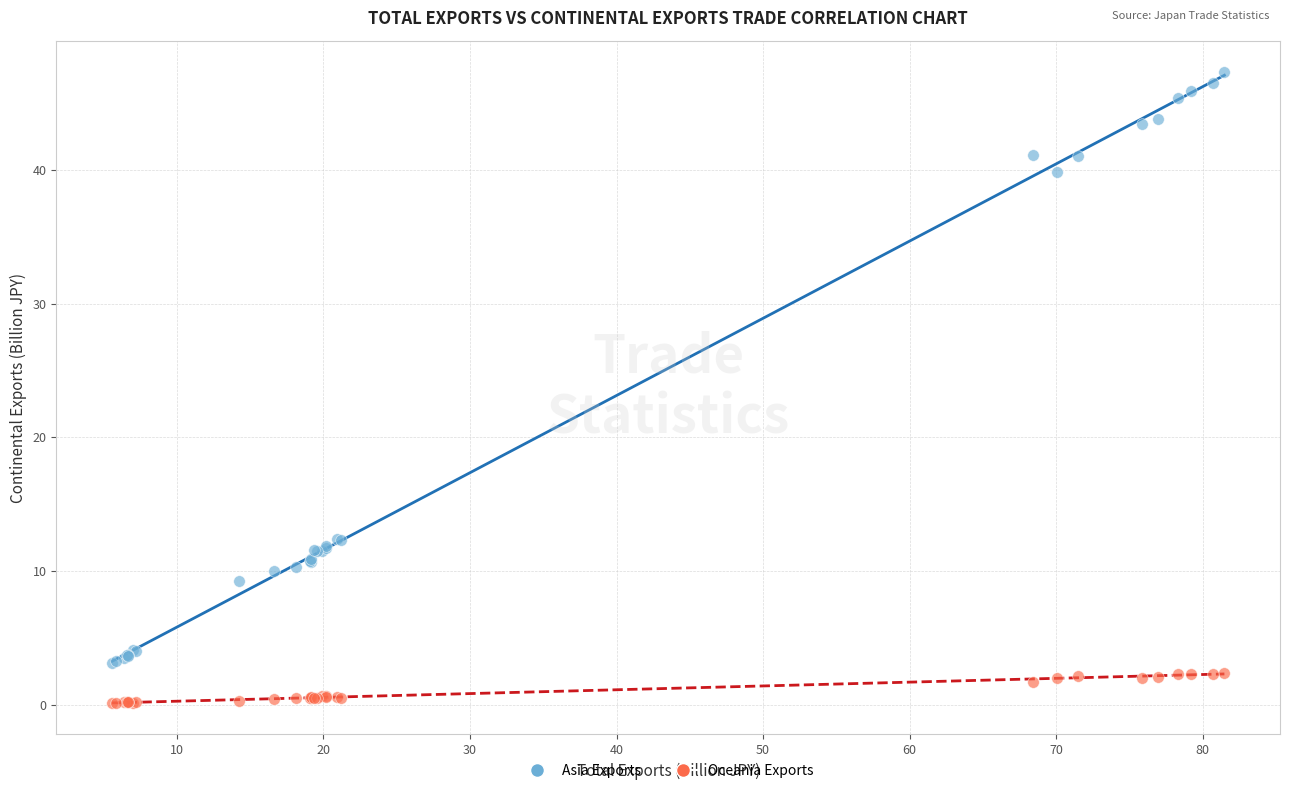

What are all the series names shown in the legend?

Asia Exports, Oceania Exports